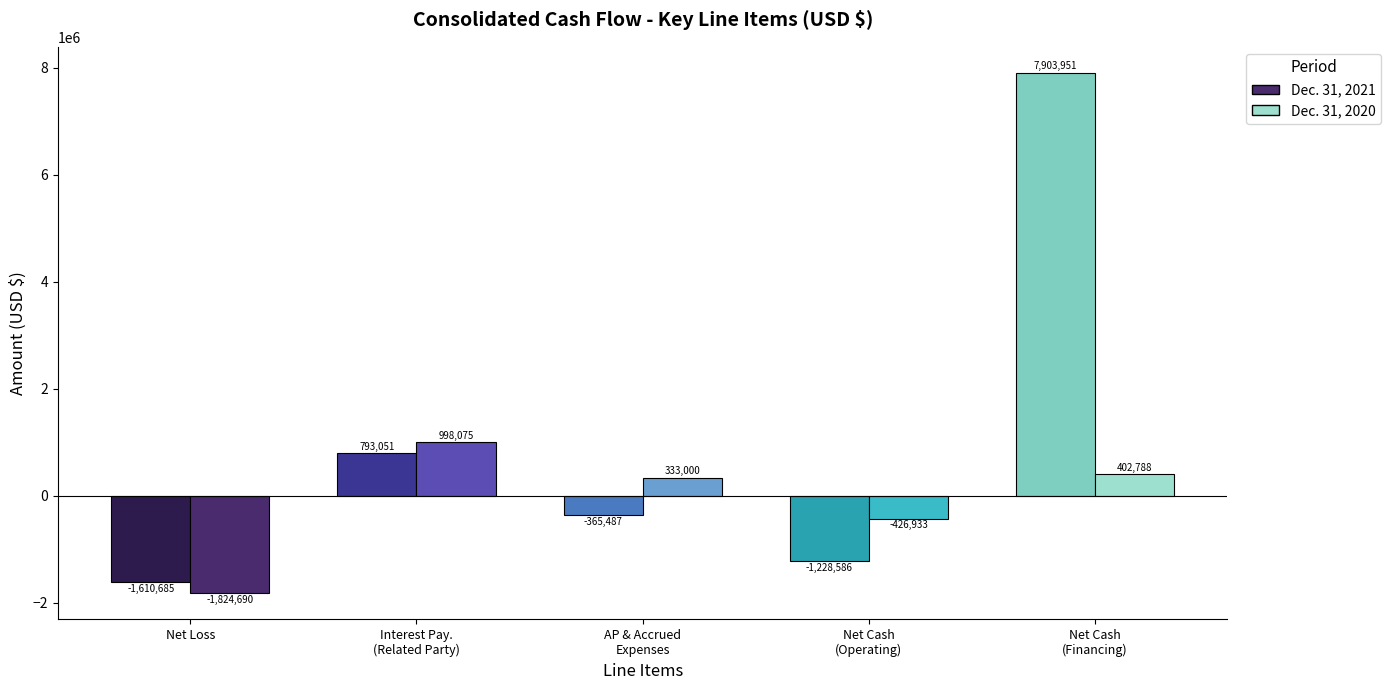

Is it true that Interest payable – related party equals 998075 at Dec. 31, 2020?

True